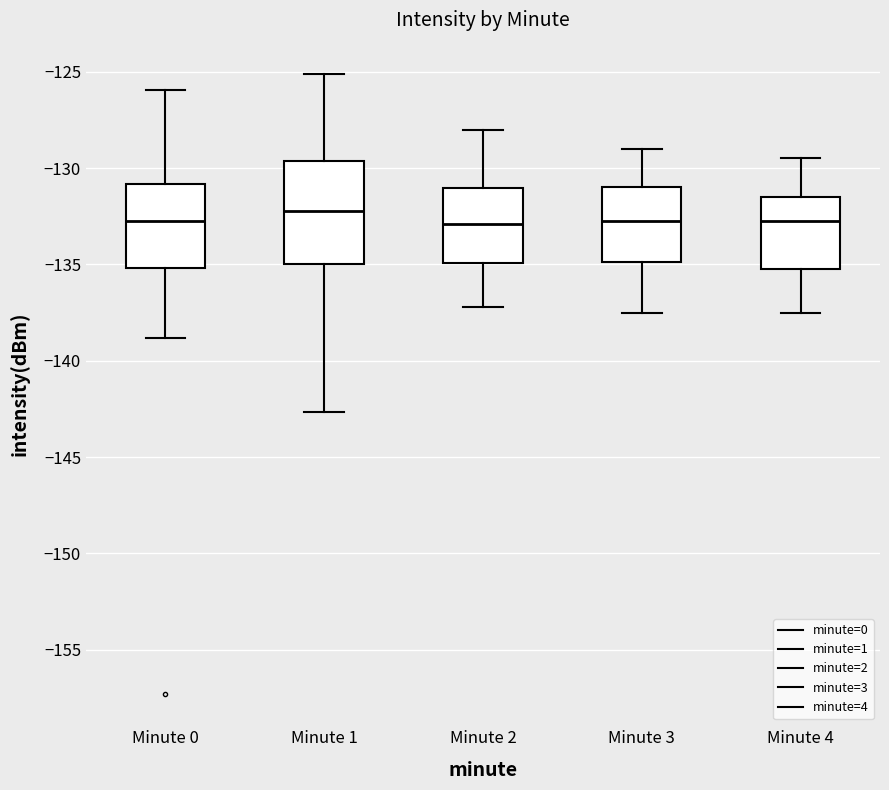

Reading left to right, transcribe this box plot: for each box, give where its median line is, the range the box spans, and where its two whiskers end, as read against the y-axis. The values are not printed on the chart, so give them approximately, as read against the axis.

Minute 0: median -133.0, box -135.0 to -131.0, whiskers -139.0 to -126.0
Minute 1: median -132.0, box -135.0 to -129.5, whiskers -142.5 to -125.0
Minute 2: median -133.0, box -135.0 to -131.0, whiskers -137.0 to -128.0
Minute 3: median -132.5, box -135.0 to -131.0, whiskers -137.5 to -129.0
Minute 4: median -132.5, box -135.0 to -131.5, whiskers -137.5 to -129.5